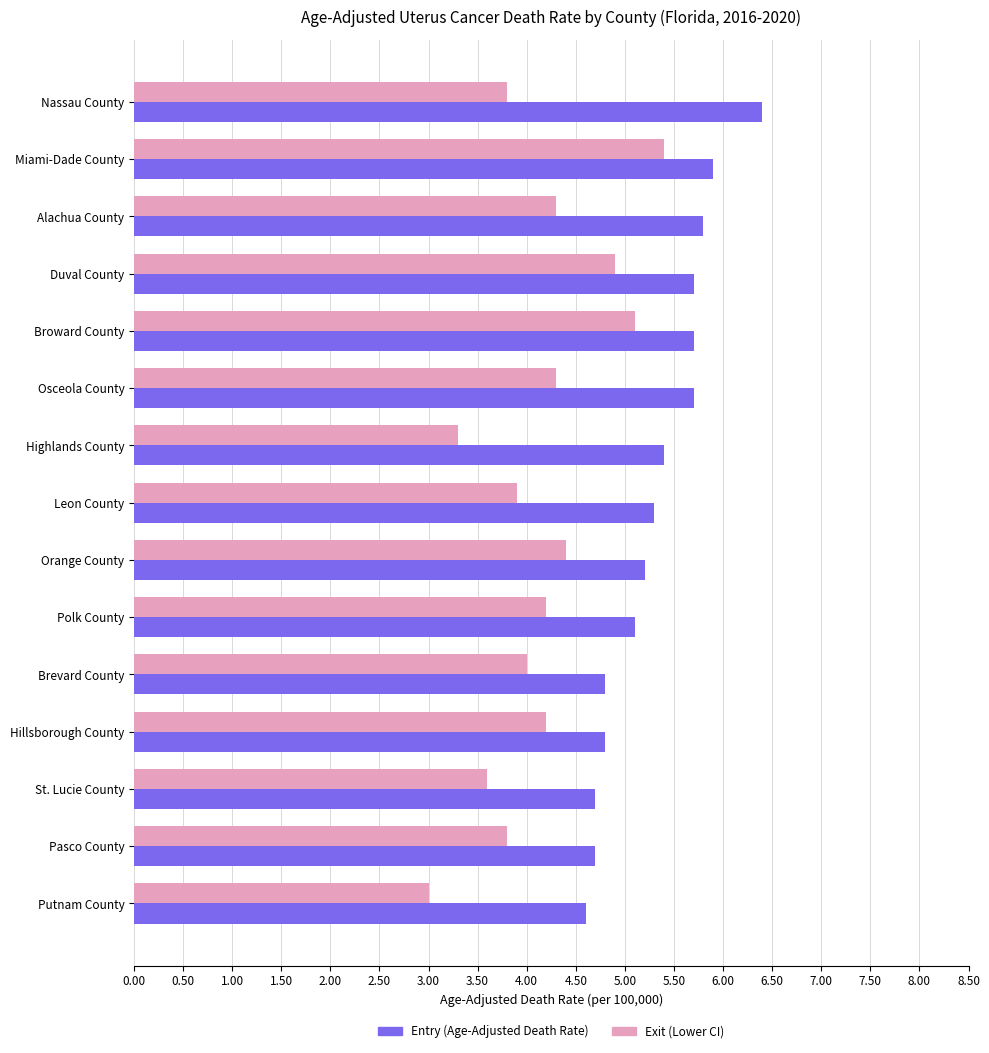

True or false: Entry (Age-Adjusted Death Rate) has a value of 4.8 at Hillsborough County.

True